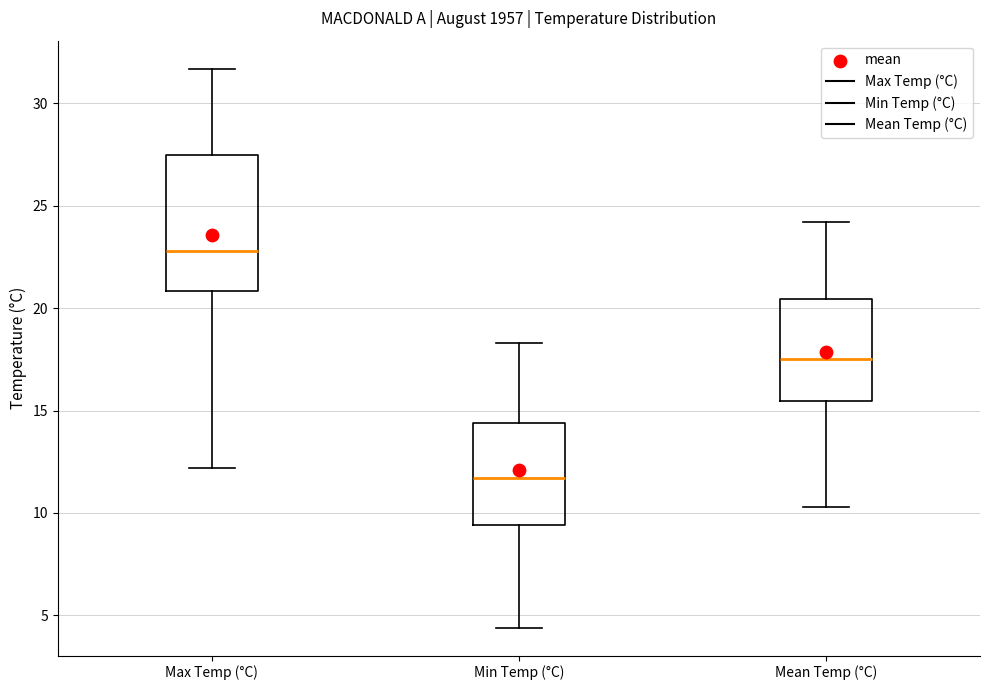

Which box has the highest median line?

Max Temp (°C)